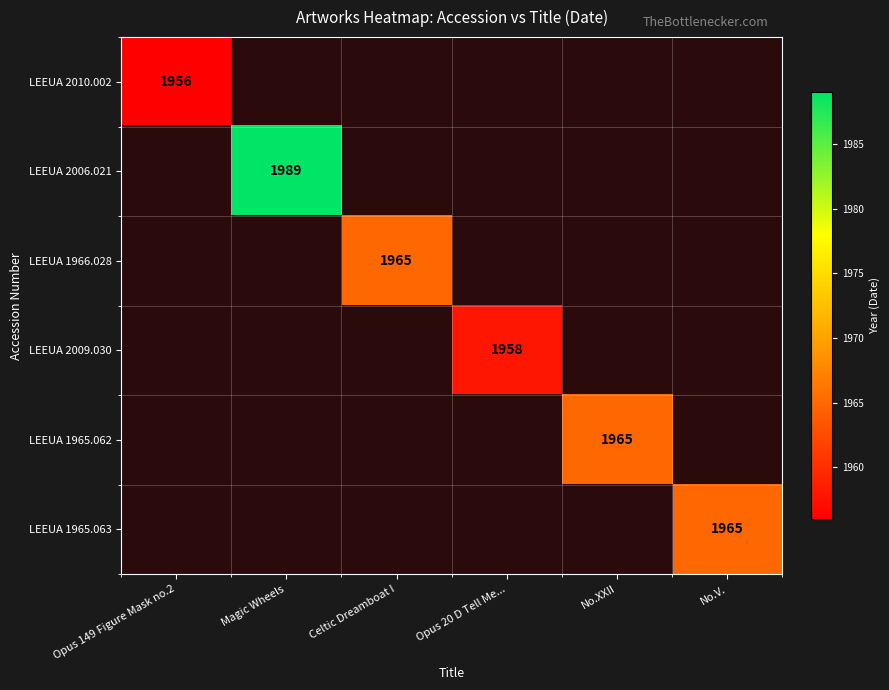

The LEEUA 1965.062 series shows 1965 at No.XXII. True or false?

True